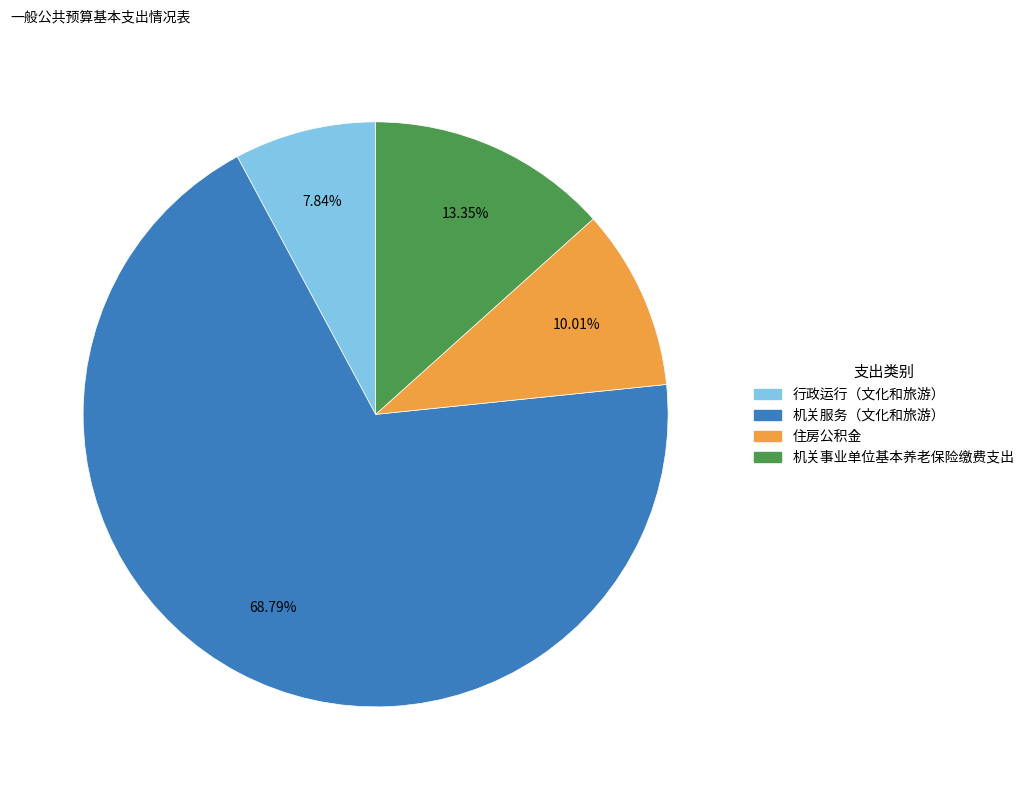

Is 住房公积金 the majority of the pie?

No